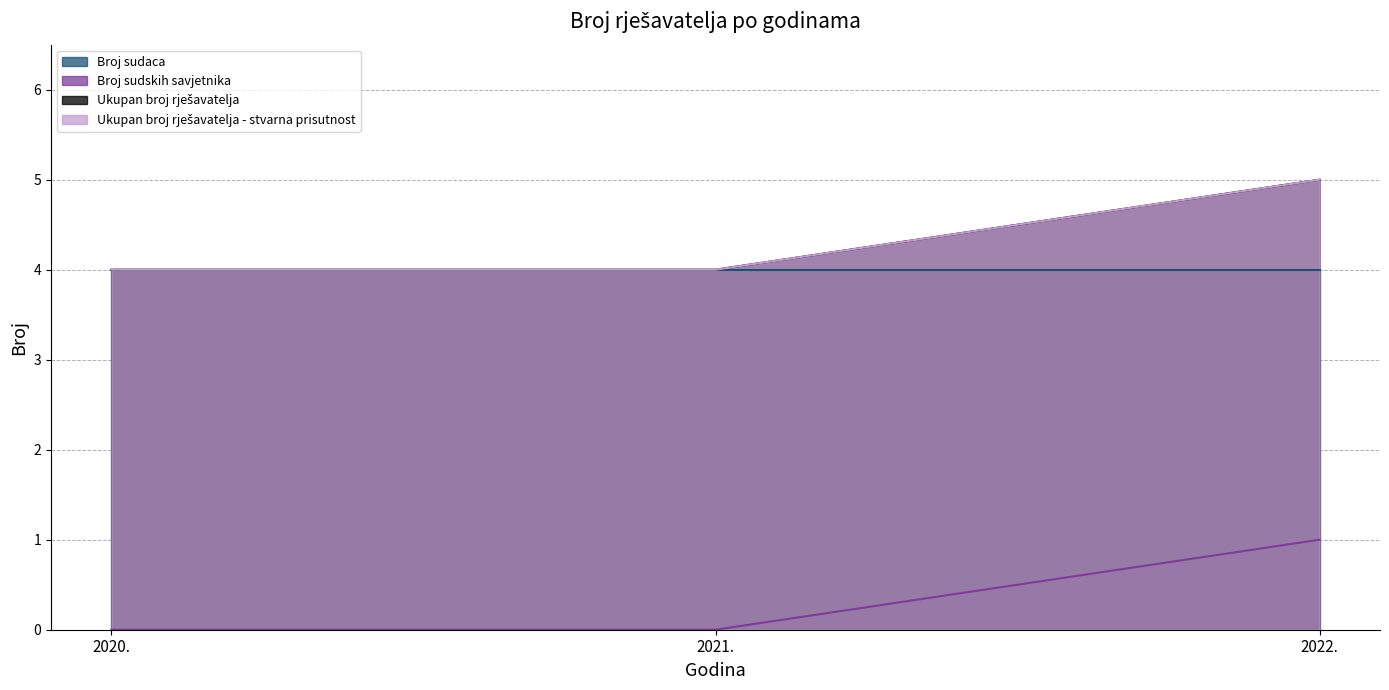

Which has a higher value, 2020. or 2022.?

2022.